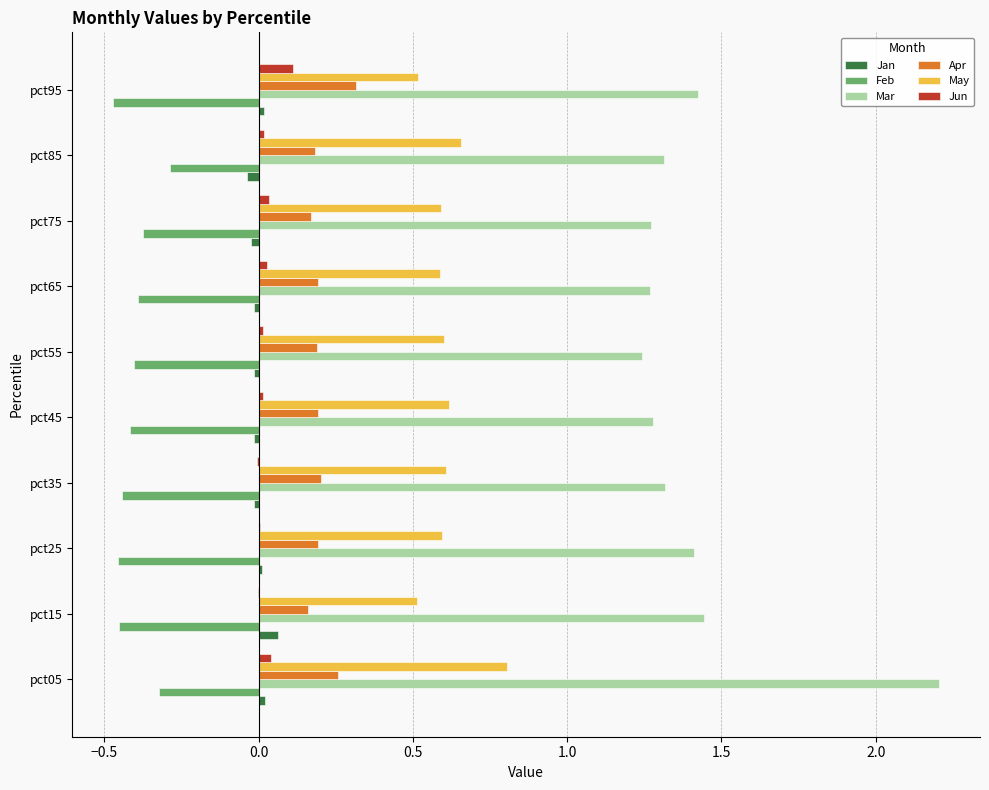

Which series has the largest total across all categories?

Mar